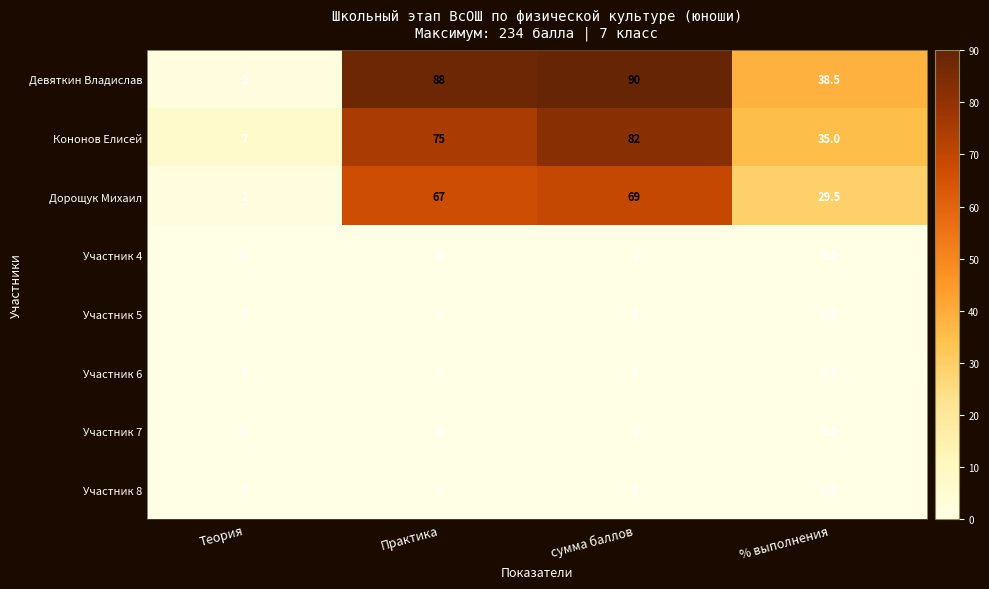

What is the difference between the highest and lowest values at % выполнения?

38.5